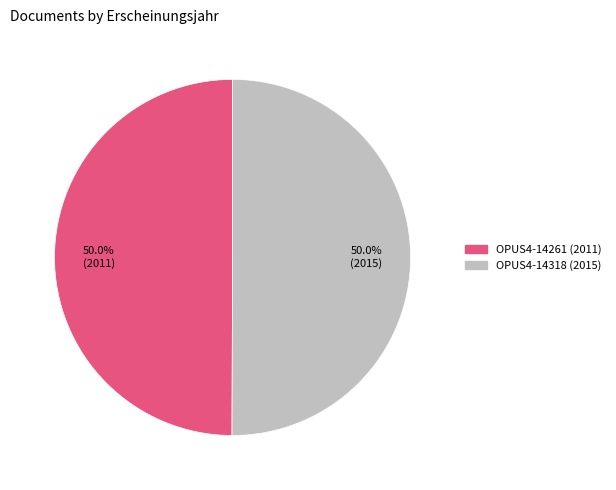

To the nearest percent, what percentage of the pie is OPUS4-14318 (2015)?

50%